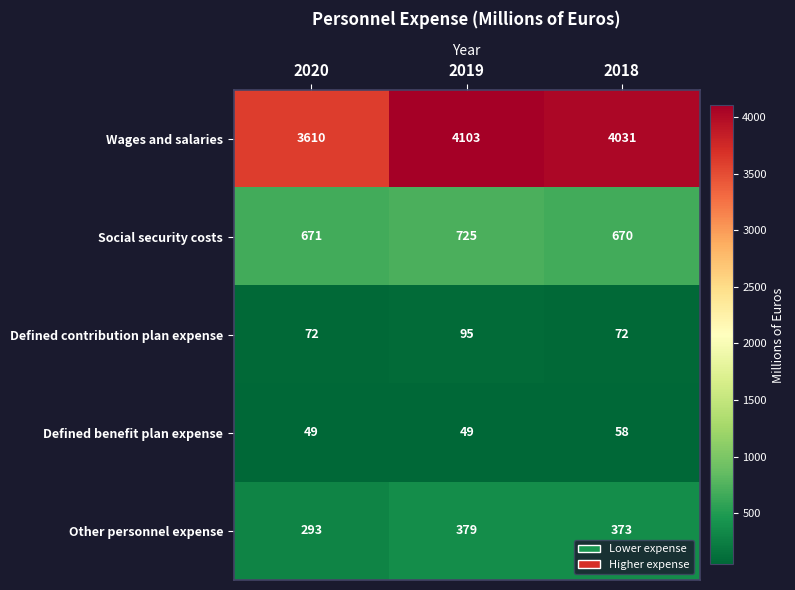

What is the difference between the Social security costs values at 2018 and 2019?

55